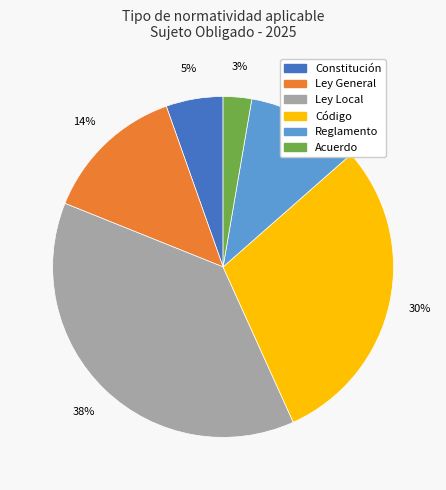

Do Ley General and Acuerdo together represent more than half of the pie?

No